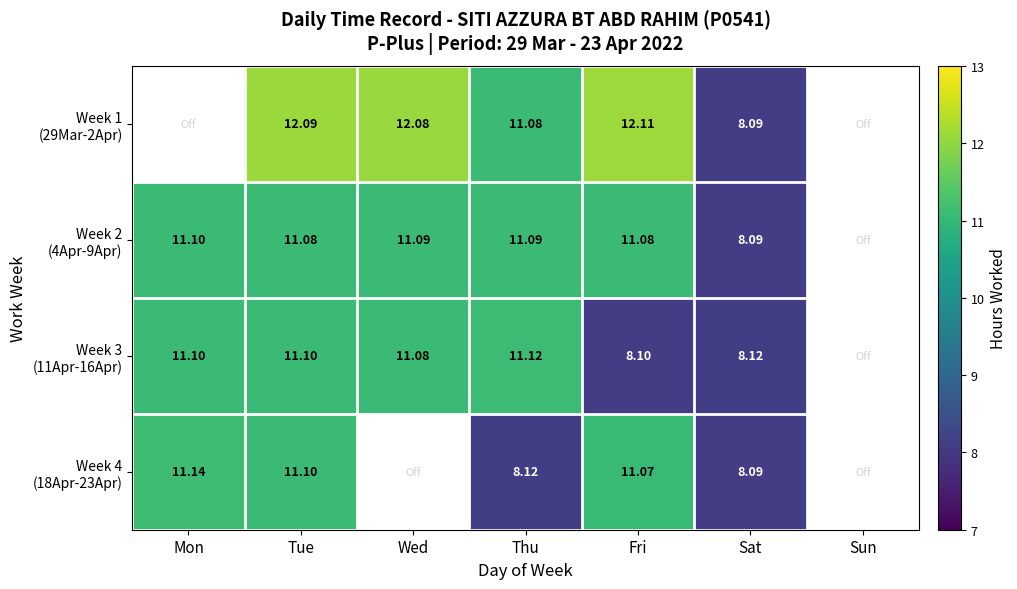

Which series changed the most between Mon and Sat?

Week 4 (18Apr-23Apr)